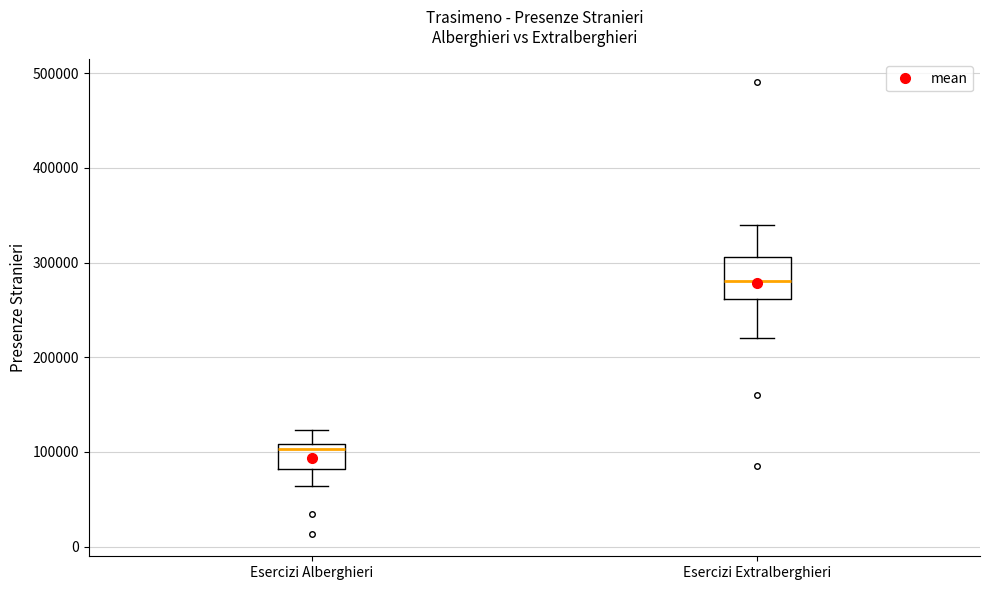

Which box has the lowest median line?

Esercizi Alberghieri